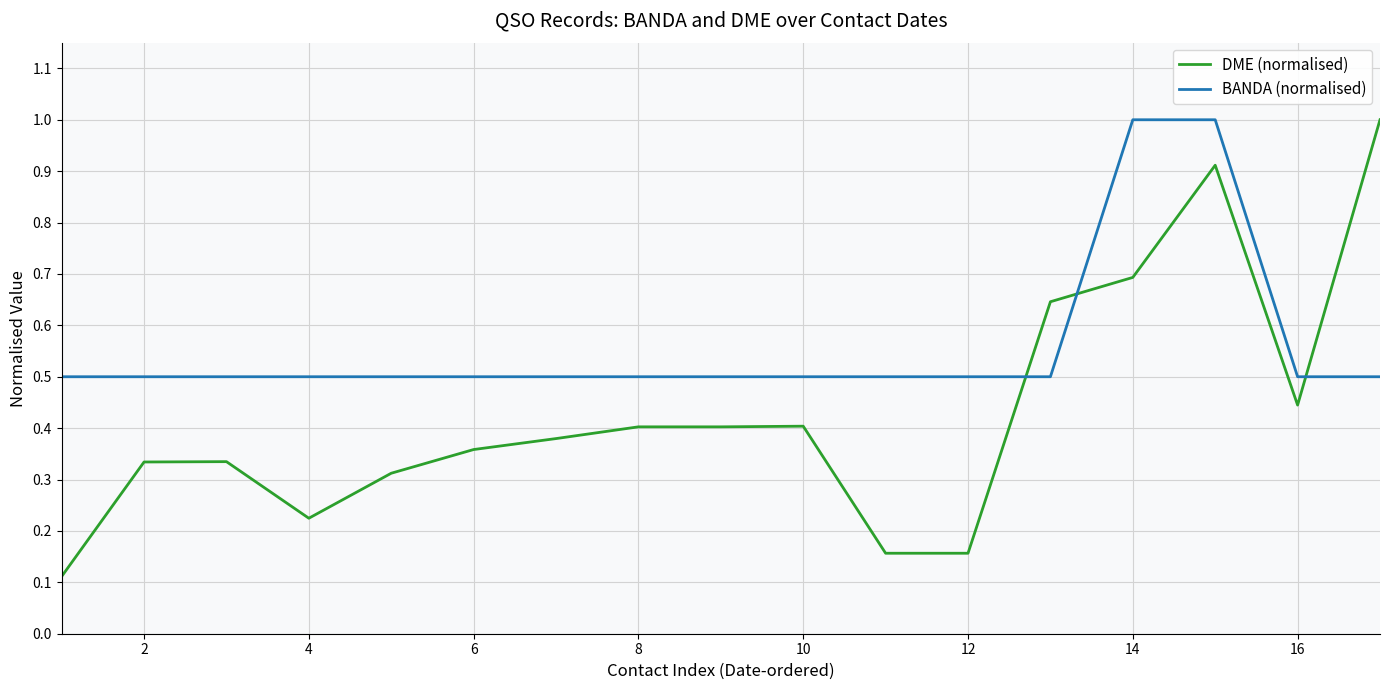

What is the sum of all BANDA (normalised) values?

9.5